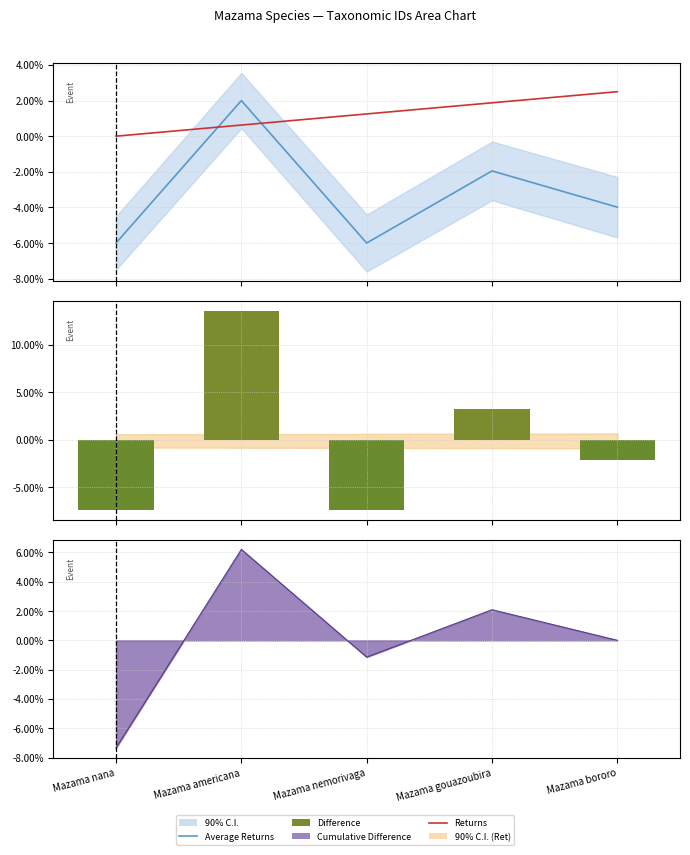

At how many categories does at least one series exceed 0?

4